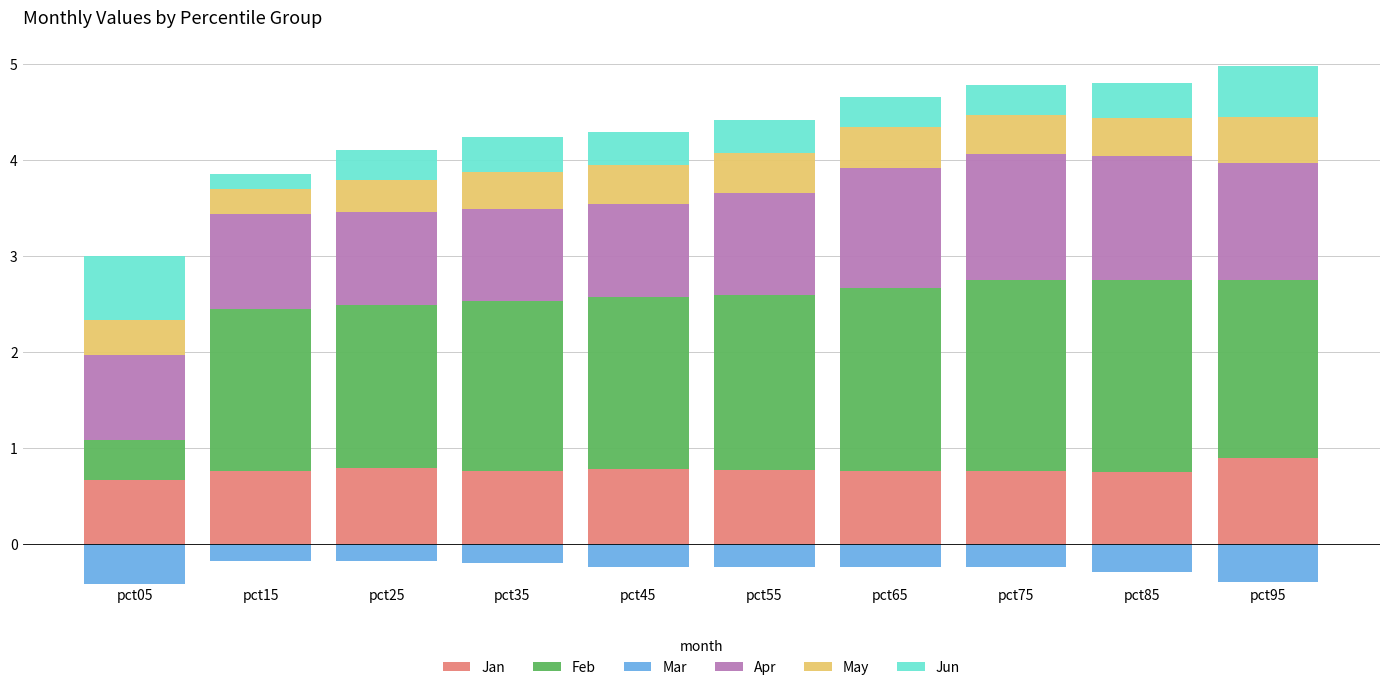

The value of Jun at pct45 is 0.4. True or false?

True